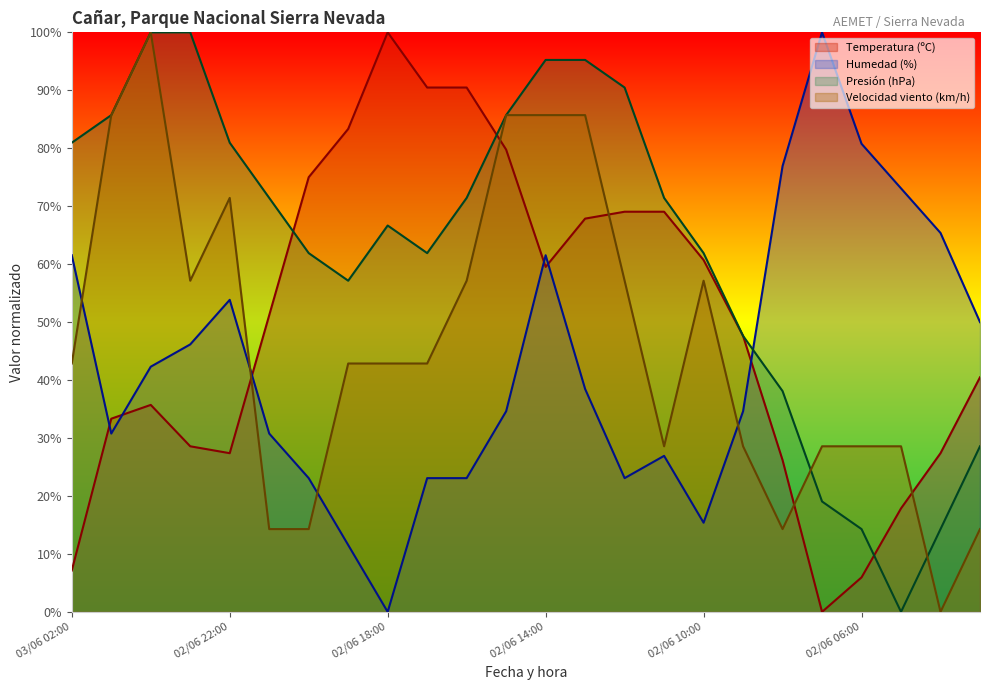

What is the difference between the Velocidad del viento (km/h) values at 02/06 08:00 and 02/06 09:00?

14.3